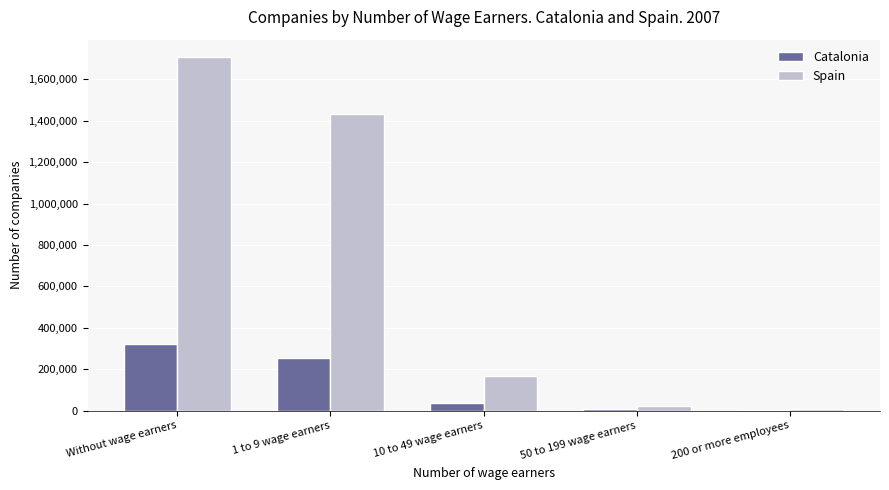

At which category is the sum across all series the highest?

Without wage earners